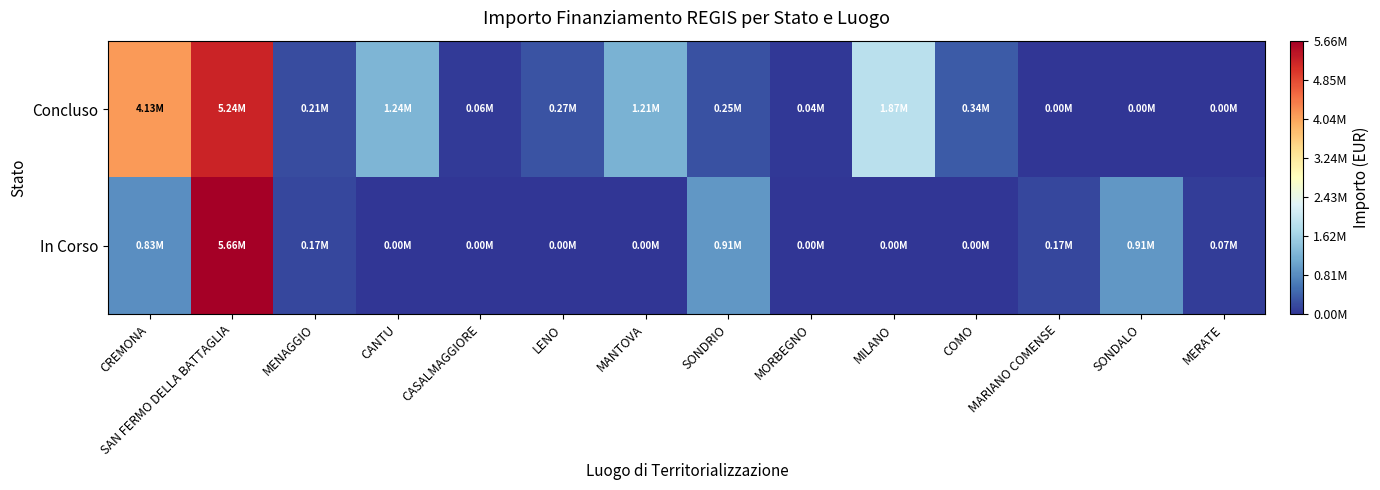

What is the total value across all series at MANTOVA?

1206048.8